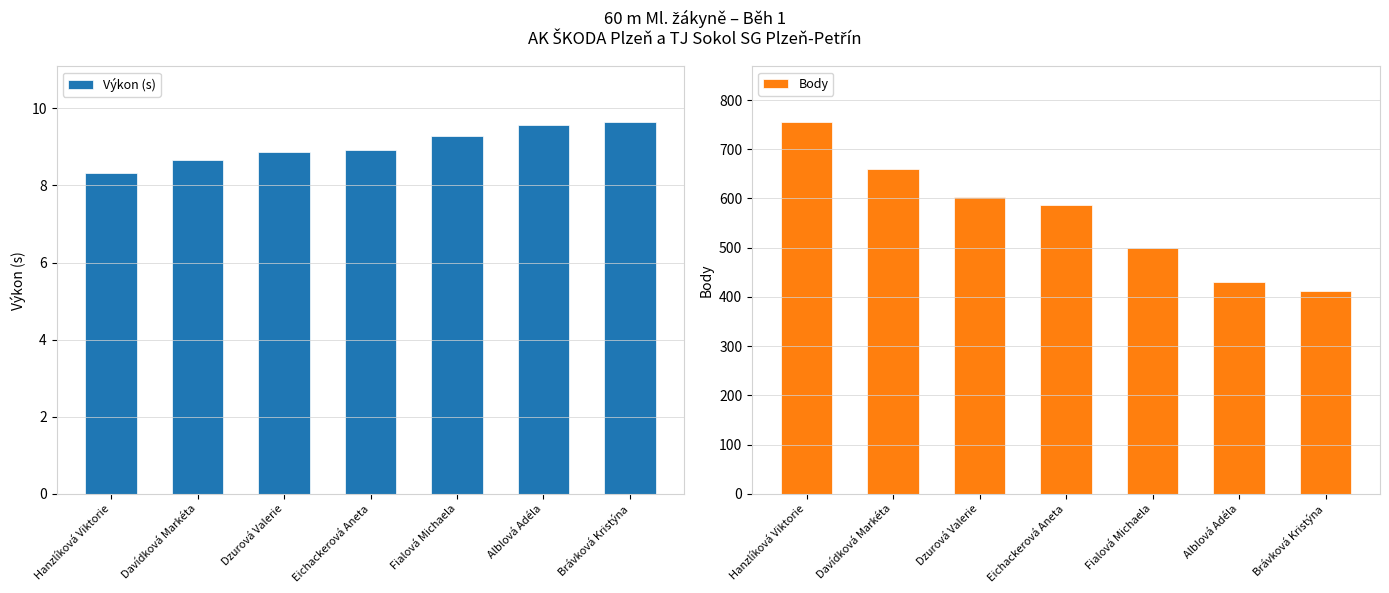

At which label is Výkon (s) closest to 8?

Hanzlíková Viktorie